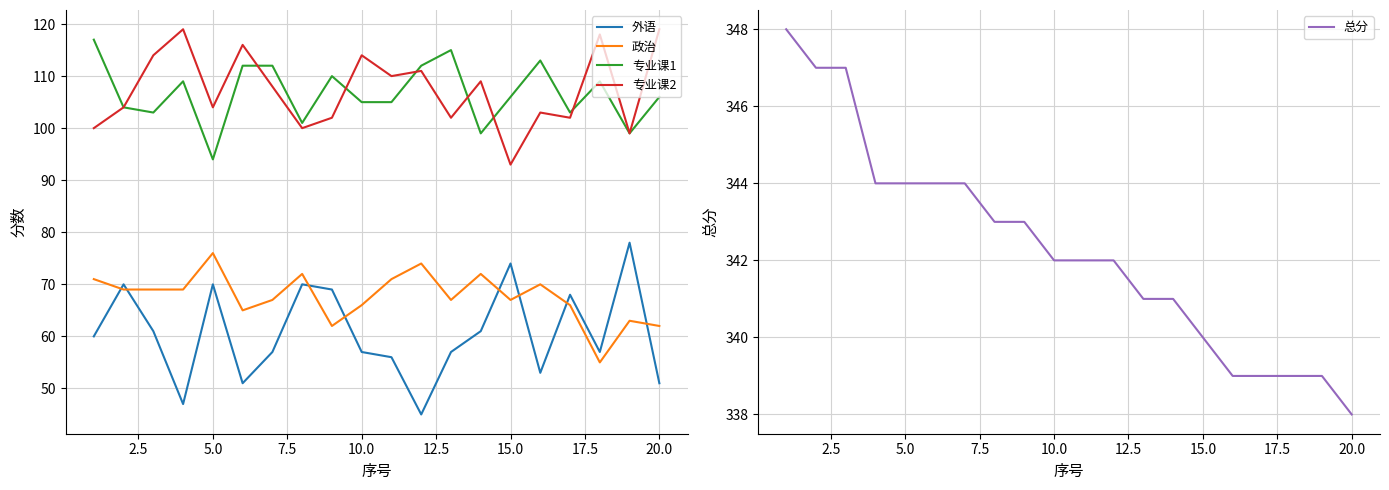

Which series has the largest range (max minus min)?

外语